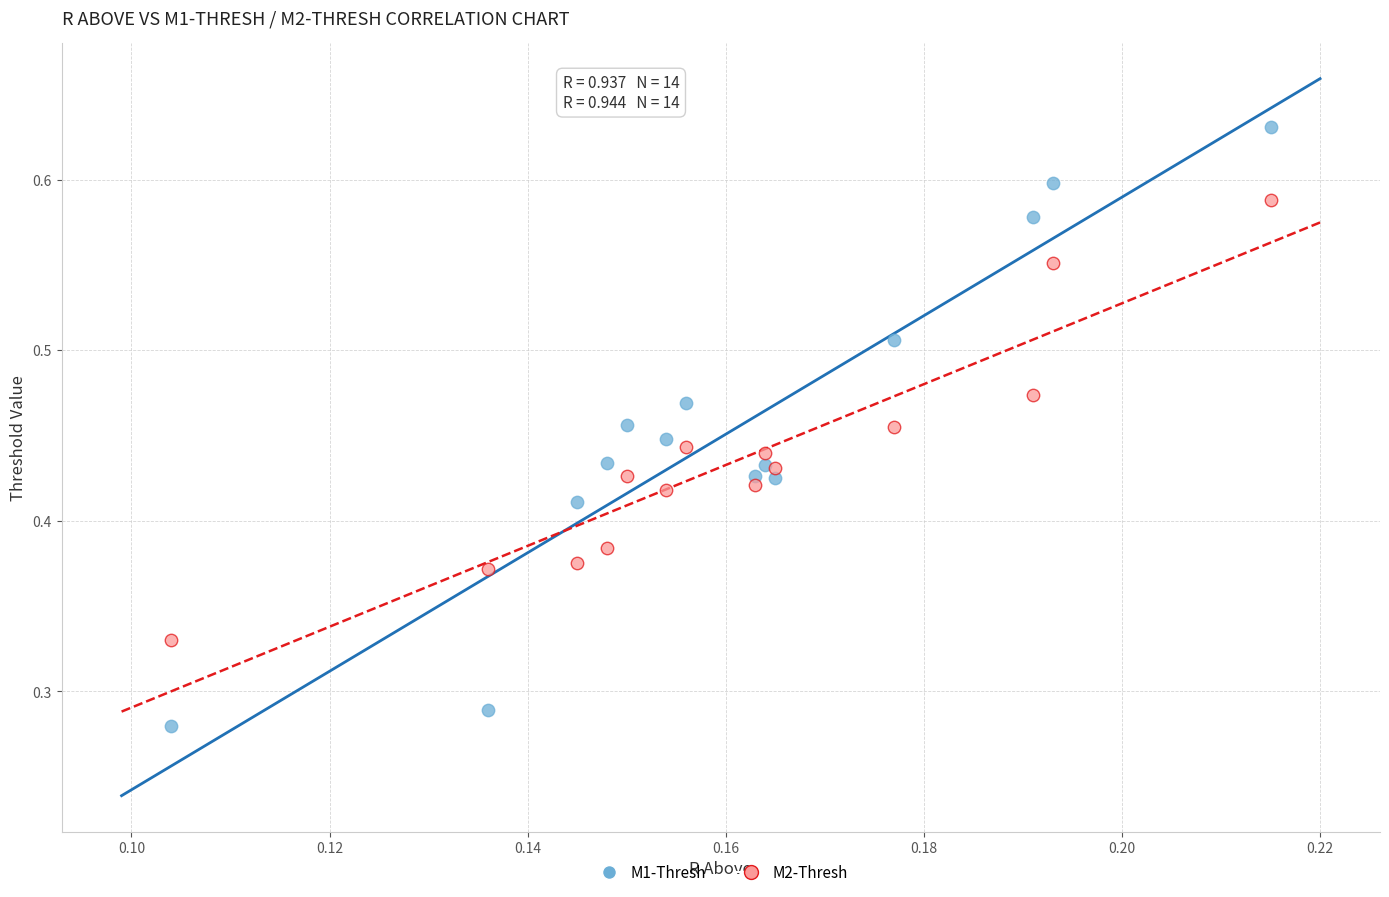

Which series contains the highest Y value?

M1-Thresh